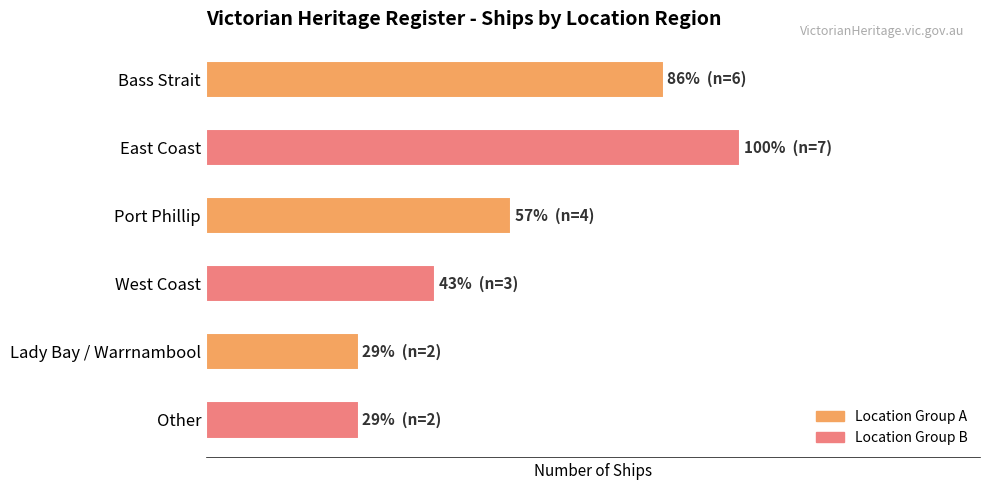

How many data points are less than 4?

3